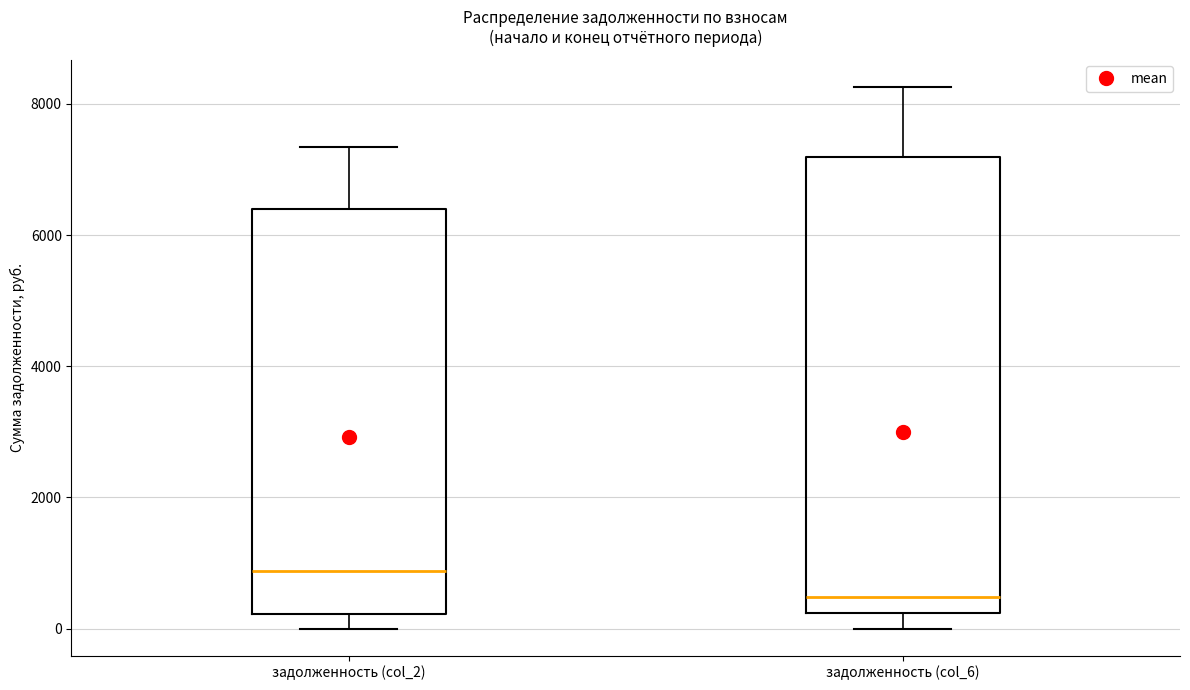

Reading left to right, transcribe this box plot: for each box, give where its median line is, the range the box spans, and where its two whiskers end, as read against the y-axis. The values are not printed on the chart, so give them approximately, as read against the axis.

задолженность (col_2): median 800, box 200 to 6400, whiskers 0 to 7400
задолженность (col_6): median 400, box 200 to 7200, whiskers 0 to 8200